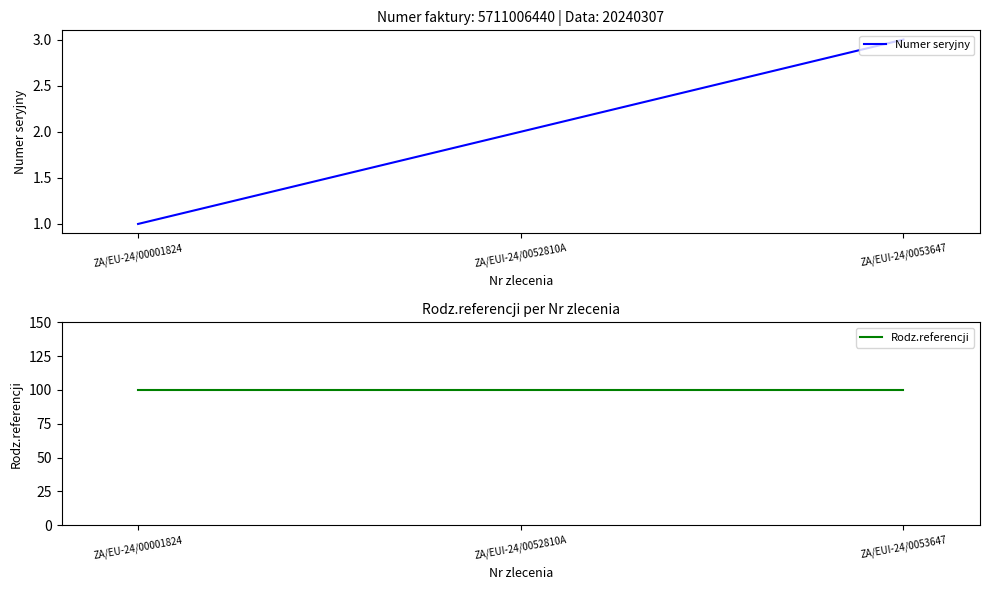

Between ZA/EUI-24/0053647 and ZA/EU-24/00001824, which is larger?

ZA/EUI-24/0053647